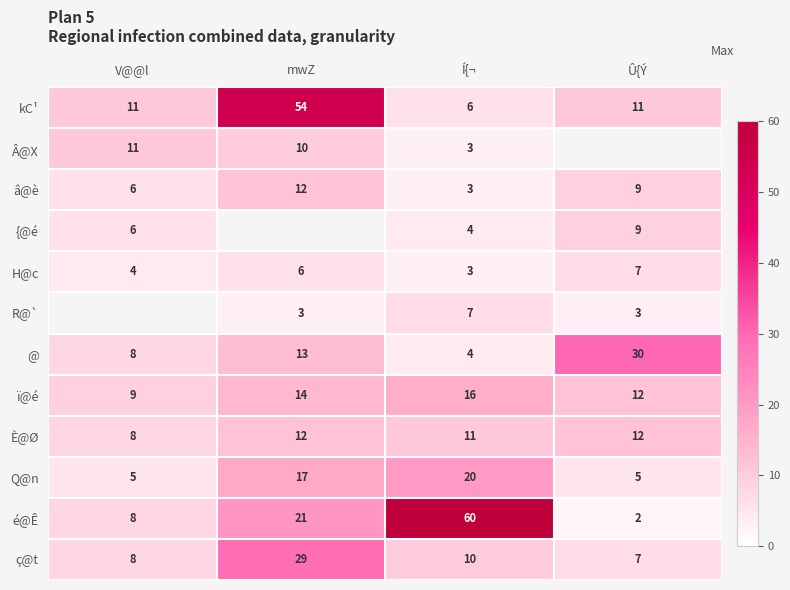

What is the maximum value for È@Ø?

12